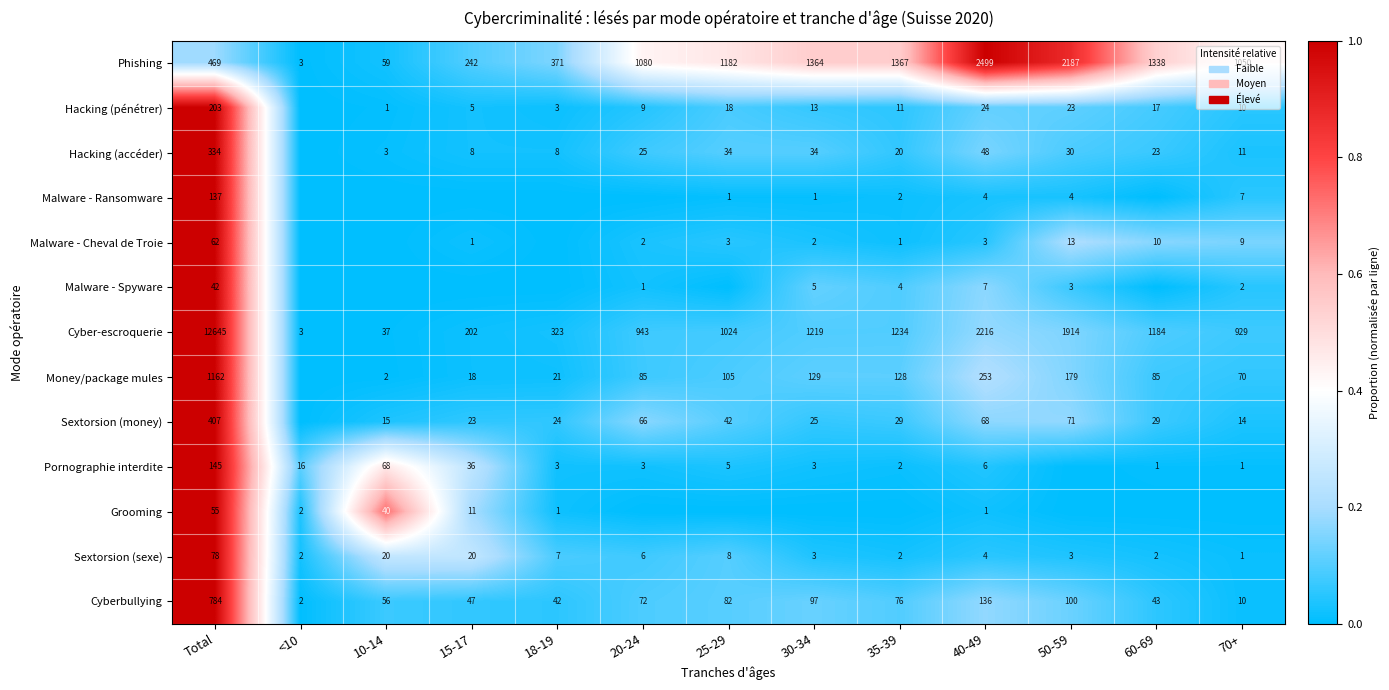

At which category is the sum across all series the highest?

Total